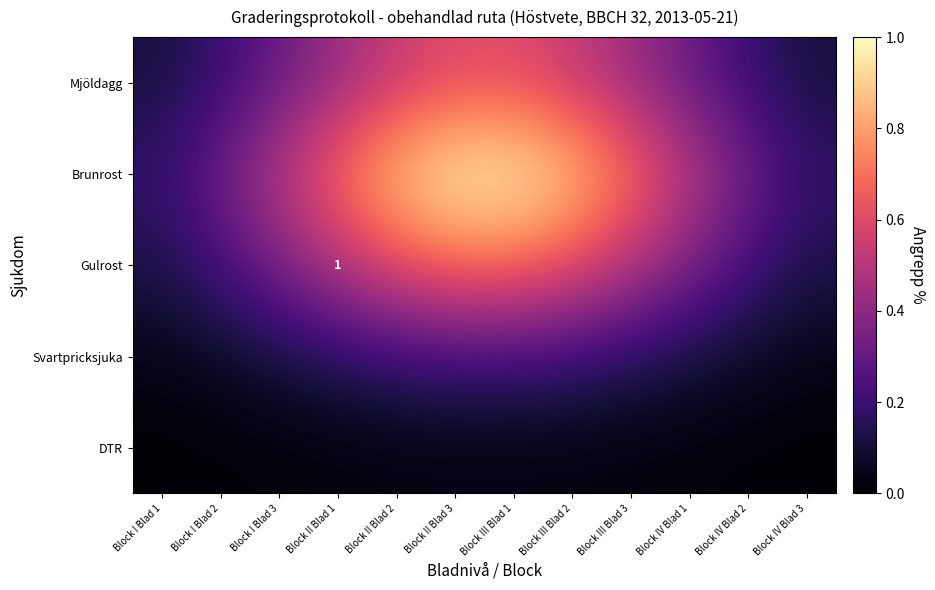

The value of DTR at Block I Blad 1 is 0.0. True or false?

True